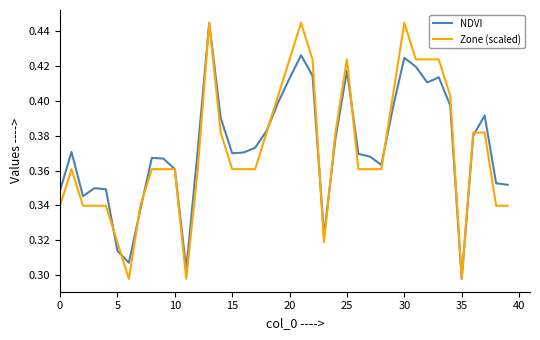

Reading left to right, what are all the values shown in this chart?

NDVI: 0.3	0.4	0.3	0.3	0.3	0.3	0.3	0.3	0.4	0.4	0.4	0.3	0.4	0.4	0.4	0.4	0.4	0.4	0.4	0.4	0.4	0.4	0.4	0.3	0.4	0.4	0.4	0.4	0.4	0.4	0.4	0.4	0.4	0.4	0.4	0.3	0.4	0.4	0.4	0.4
Zone (scaled): 0.3	0.4	0.3	0.3	0.3	0.3	0.3	0.3	0.4	0.4	0.4	0.3	0.4	0.4	0.4	0.4	0.4	0.4	0.4	0.4	0.4	0.4	0.4	0.3	0.4	0.4	0.4	0.4	0.4	0.4	0.4	0.4	0.4	0.4	0.4	0.3	0.4	0.4	0.3	0.3